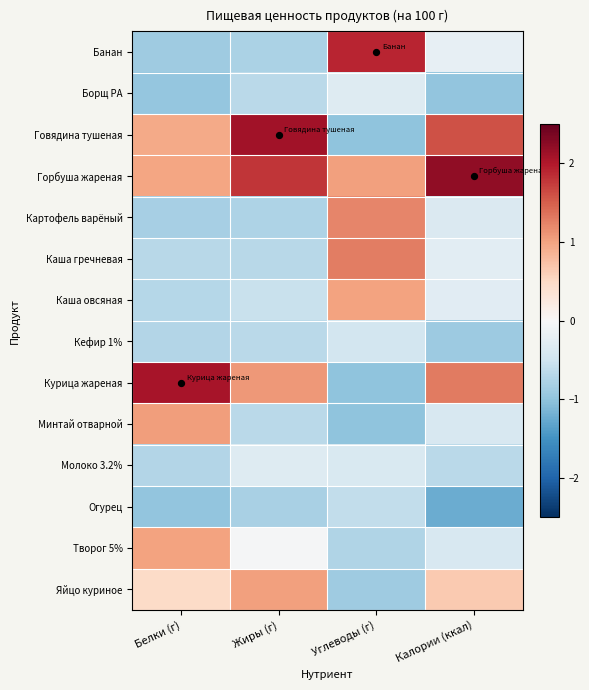

Reading right to left, list all the values displayed in this chart.

Банан: Калории (ккал)=-0.2	Углеводы (г)=1.9	Жиры (г)=-0.8	Белки (г)=-0.9
Борщ РА: Калории (ккал)=-1.0	Углеводы (г)=-0.3	Жиры (г)=-0.7	Белки (г)=-1.0
Говядина тушеная: Калории (ккал)=1.6	Углеводы (г)=-1.0	Жиры (г)=2.1	Белки (г)=1.0
Горбуша жареная: Калории (ккал)=2.2	Углеводы (г)=1.0	Жиры (г)=1.8	Белки (г)=1.0
Картофель варёный: Калории (ккал)=-0.4	Углеводы (г)=1.2	Жиры (г)=-0.8	Белки (г)=-0.8
Каша гречневая: Калории (ккал)=-0.3	Углеводы (г)=1.3	Жиры (г)=-0.7	Белки (г)=-0.7
Каша овсяная: Калории (ккал)=-0.3	Углеводы (г)=1.0	Жиры (г)=-0.6	Белки (г)=-0.7
Кефир 1%: Калории (ккал)=-0.9	Углеводы (г)=-0.5	Жиры (г)=-0.7	Белки (г)=-0.7
Курица жареная: Калории (ккал)=1.3	Углеводы (г)=-1.0	Жиры (г)=1.1	Белки (г)=2.1
Минтай отварной: Калории (ккал)=-0.4	Углеводы (г)=-1.0	Жиры (г)=-0.7	Белки (г)=1.1
Молоко 3.2%: Калории (ккал)=-0.7	Углеводы (г)=-0.4	Жиры (г)=-0.3	Белки (г)=-0.7
Огурец: Калории (ккал)=-1.2	Углеводы (г)=-0.6	Жиры (г)=-0.8	Белки (г)=-1.0
Творог 5%: Калории (ккал)=-0.4	Углеводы (г)=-0.8	Жиры (г)=-0.0	Белки (г)=1.0
Яйцо куриное: Калории (ккал)=0.6	Углеводы (г)=-0.9	Жиры (г)=1.0	Белки (г)=0.5